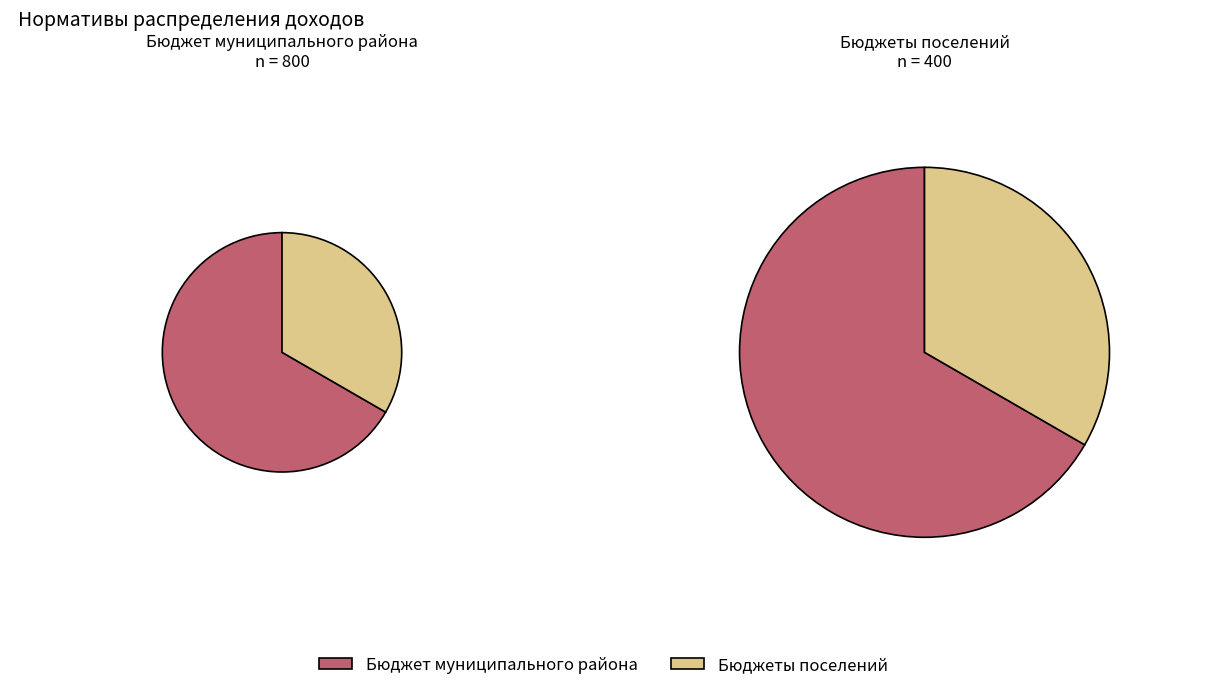

Which series has the widest spread of values?

Бюджет муниципального района